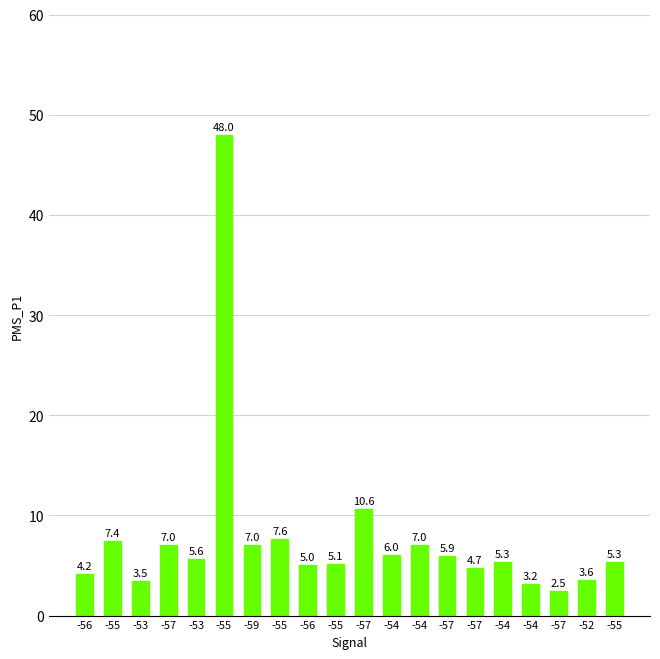

How many data points are less than 5?

6